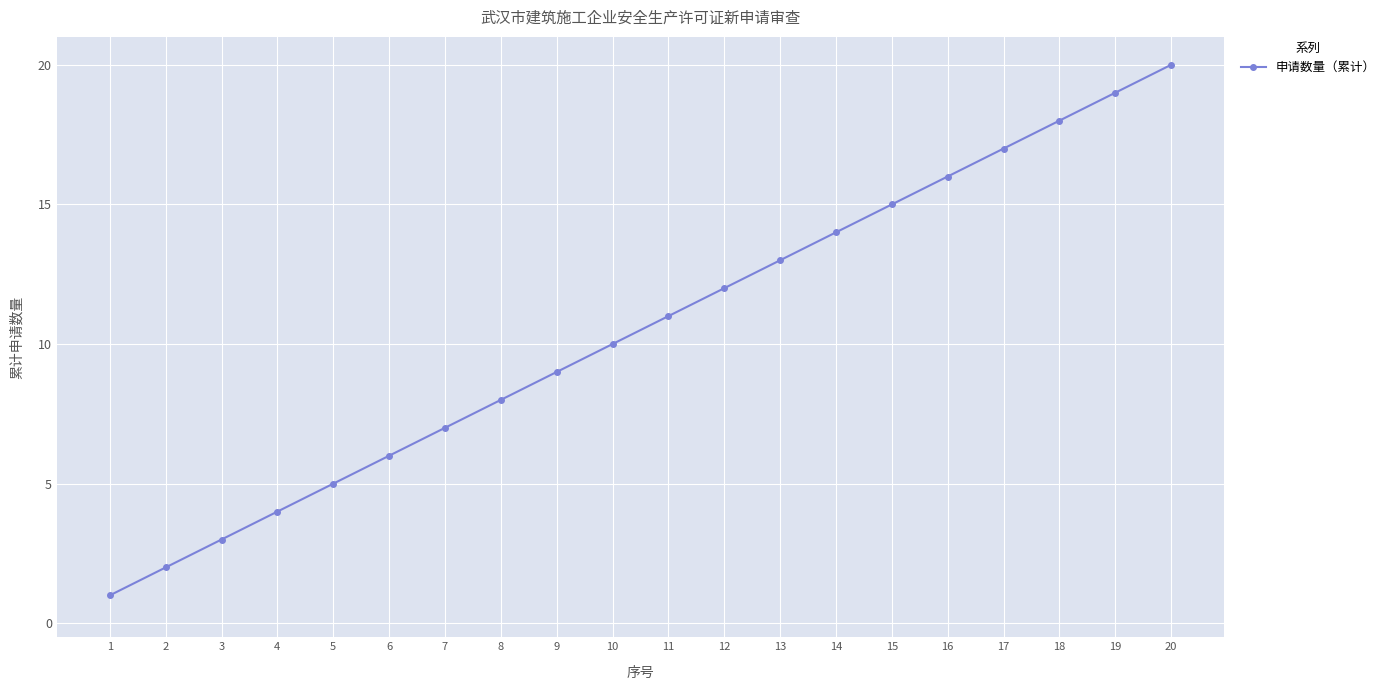

Count the number of data series in this chart.

1